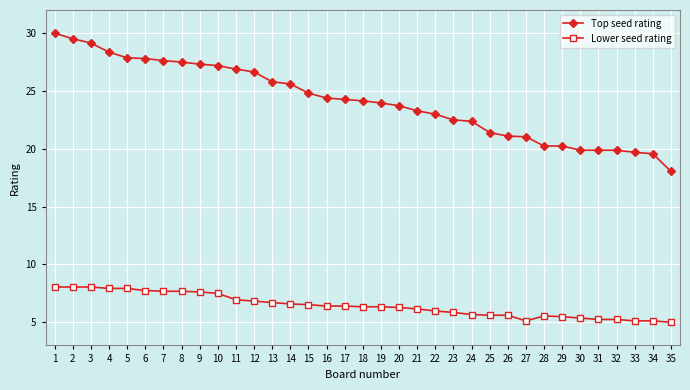

What is the maximum value for Top seed rating?

30.0